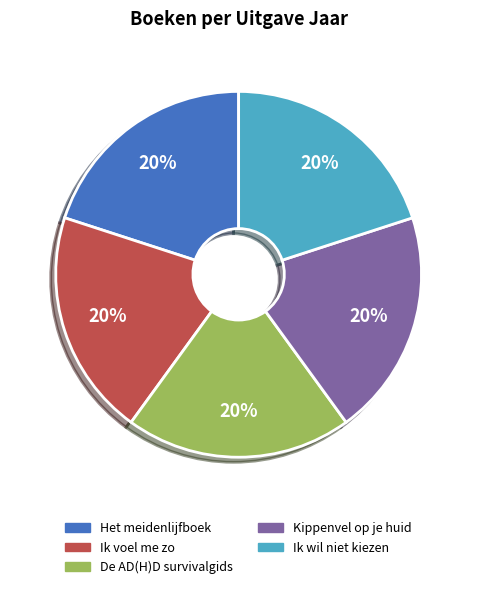

What percentage is the Het meidenlijfboek slice, to the nearest percent?

20%